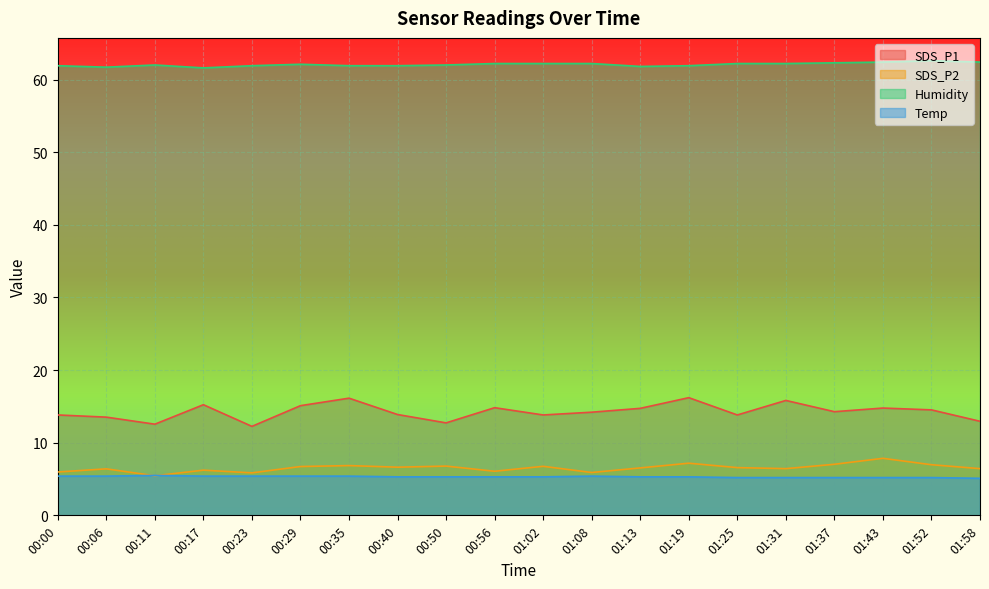

True or false: SDS_P1 and Humidity cross at least once.

False